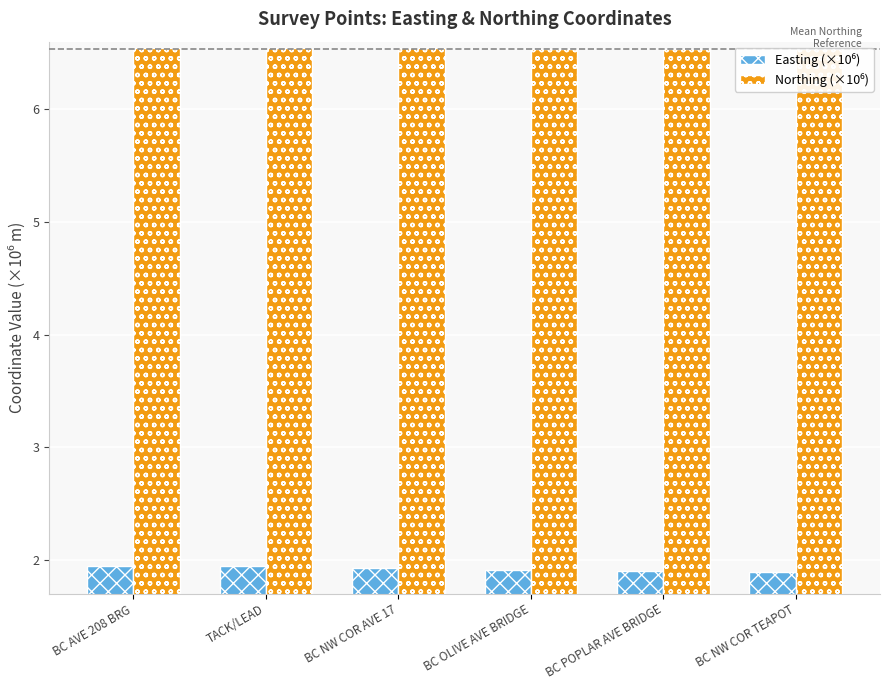

Reading left to right, extract all data points from this chart.

Easting (×10⁶): BC AVE 208 BRG=1.9	TACK/LEAD=1.9	BC NW COR AVE 17=1.9	BC OLIVE AVE BRIDGE=1.9	BC POPLAR AVE BRIDGE=1.9	BC NW COR TEAPOT=1.9
Northing (×10⁶): BC AVE 208 BRG=6.5	TACK/LEAD=6.5	BC NW COR AVE 17=6.5	BC OLIVE AVE BRIDGE=6.5	BC POPLAR AVE BRIDGE=6.5	BC NW COR TEAPOT=6.5